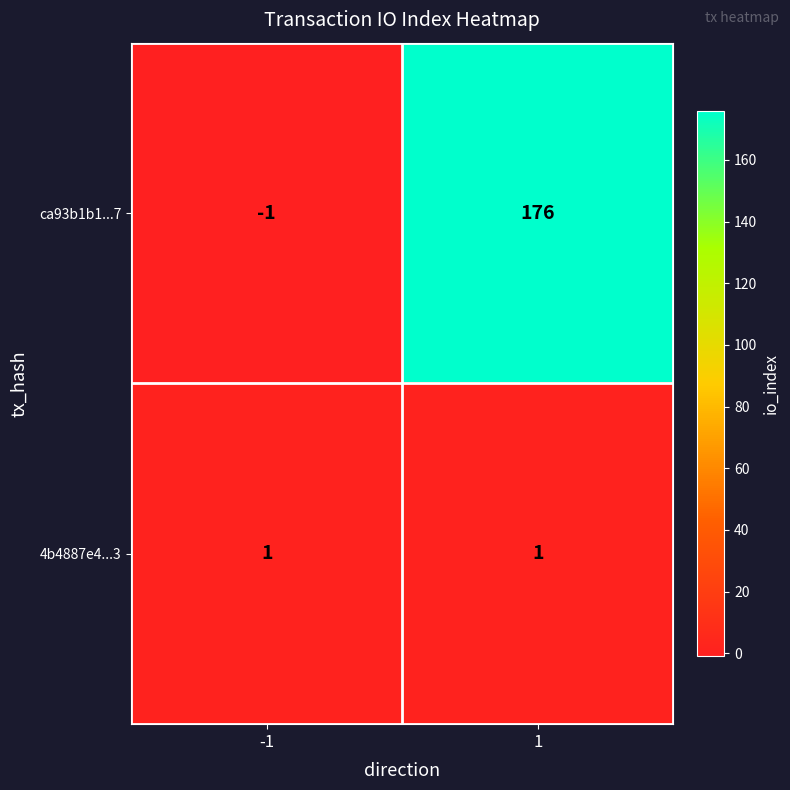

What is the difference between the highest and lowest values at -1?

2